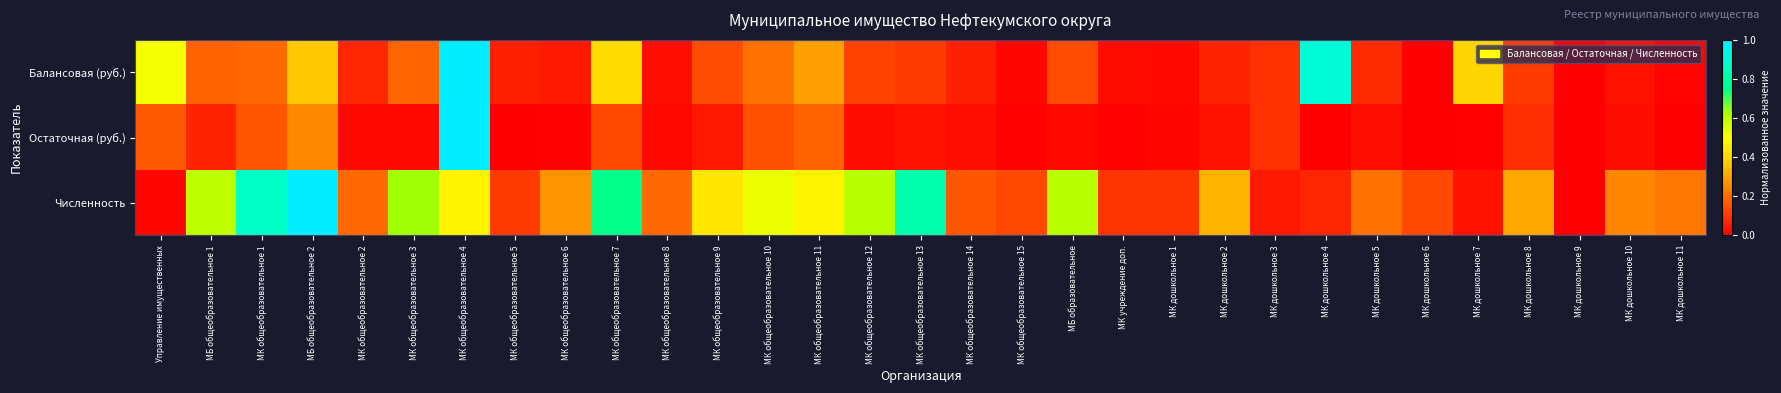

Which series has the widest spread of values?

Балансовая (руб.)